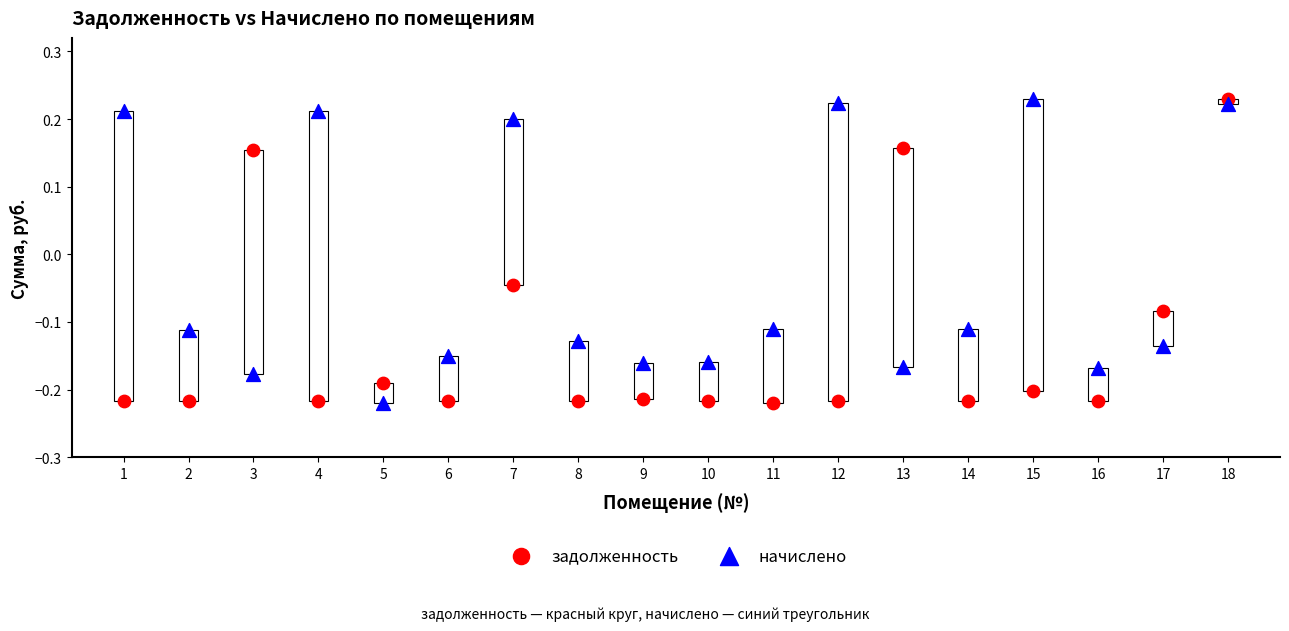

Across all data points, what is the range of Y values (max minus min)?

0.5